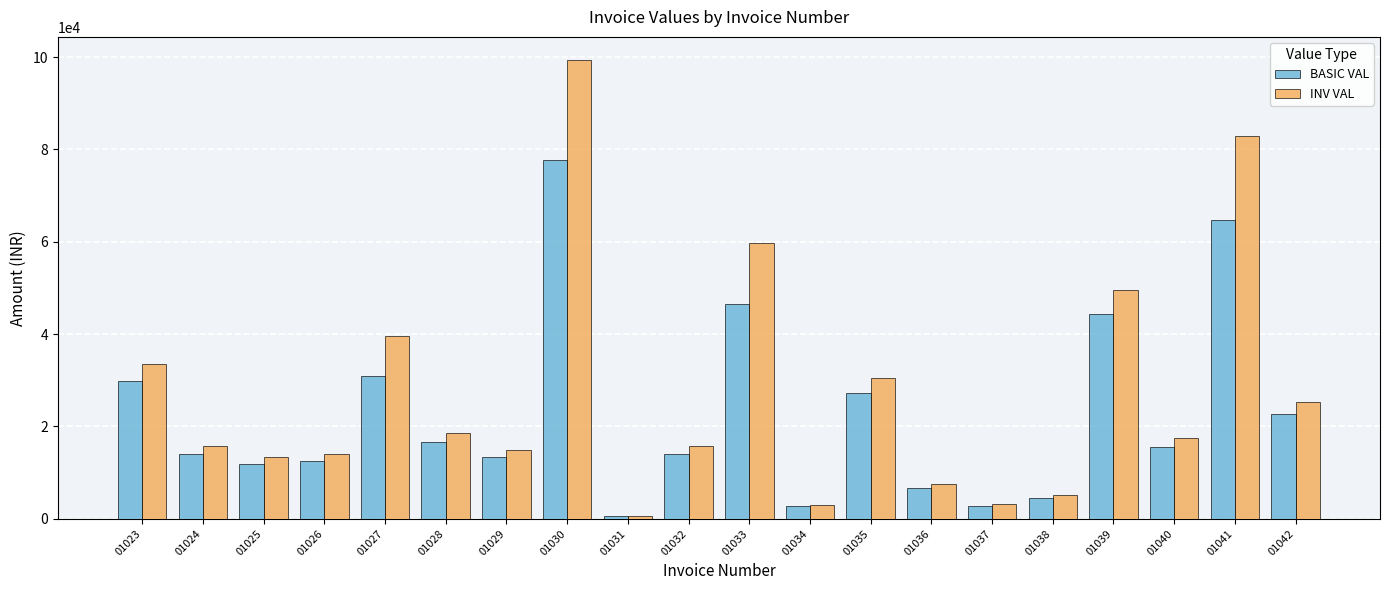

At which label does BASIC VAL reach its minimum?

01031